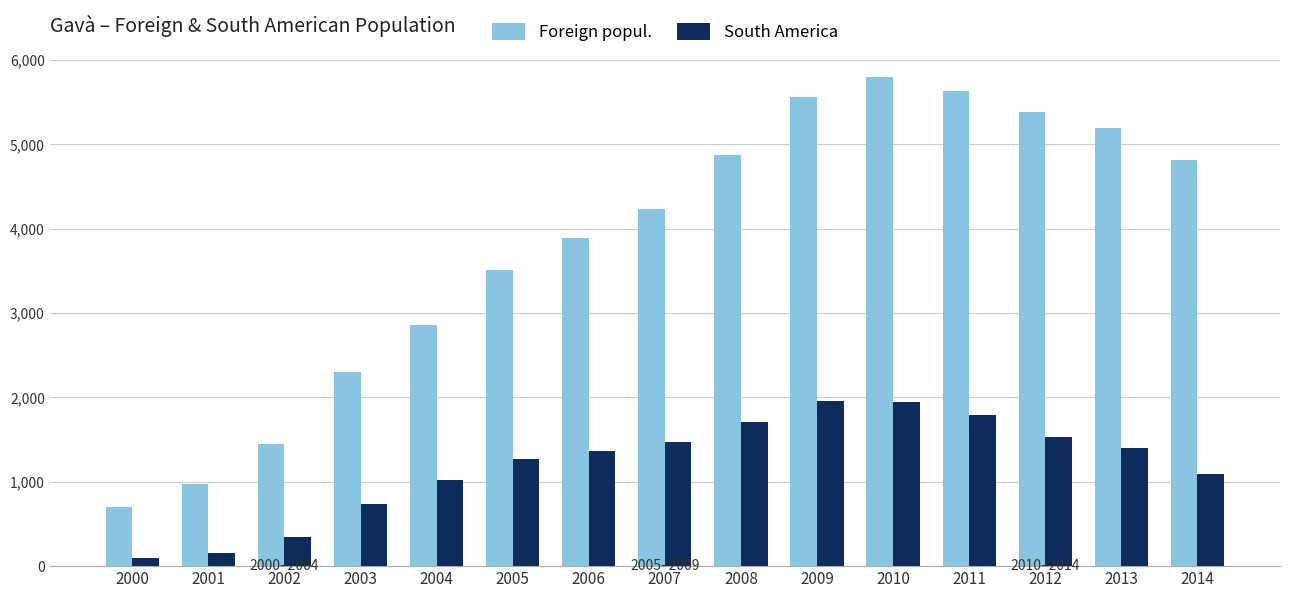

Which series has the largest total across all categories?

Foreign popul.